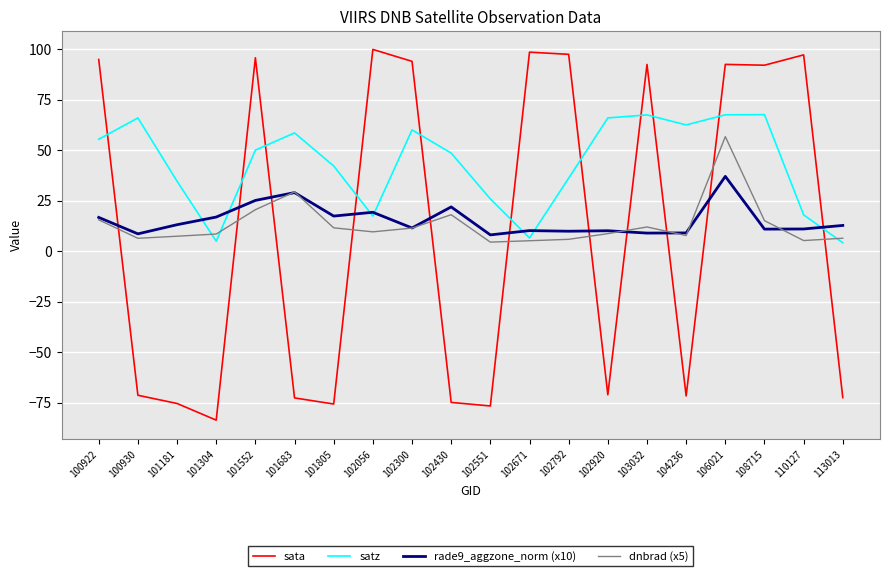

List the series in order of their peak value, lowest first.

rade9_aggzone_norm (x10), dnbrad (x5), satz, sata